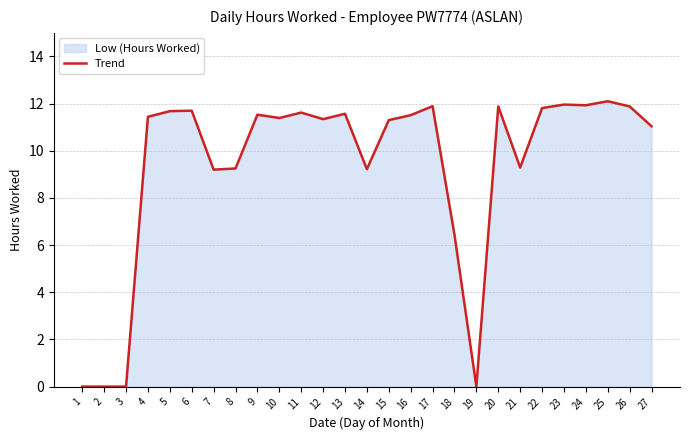

Reading right to left, transcribe all the data shown in this chart.

27=11.0	26=11.9	25=12.1	24=11.9	23=12.0	22=11.8	21=9.3	20=11.9	19=0.0	18=6.4	17=11.9	16=11.5	15=11.3	14=9.2	13=11.6	12=11.3	11=11.6	10=11.4	9=11.5	8=9.2	7=9.2	6=11.7	5=11.7	4=11.4	3=0.0	2=0.0	1=0.0